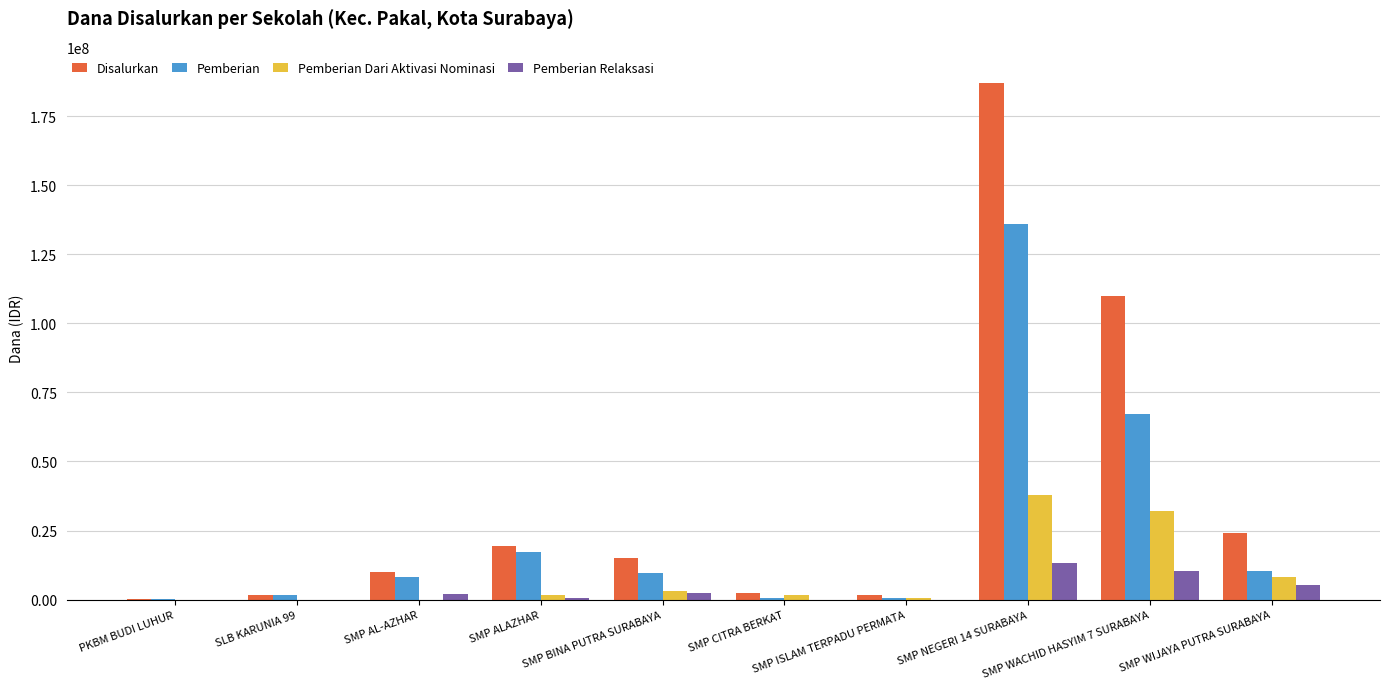

Which series has the largest range (max minus min)?

Disalurkan